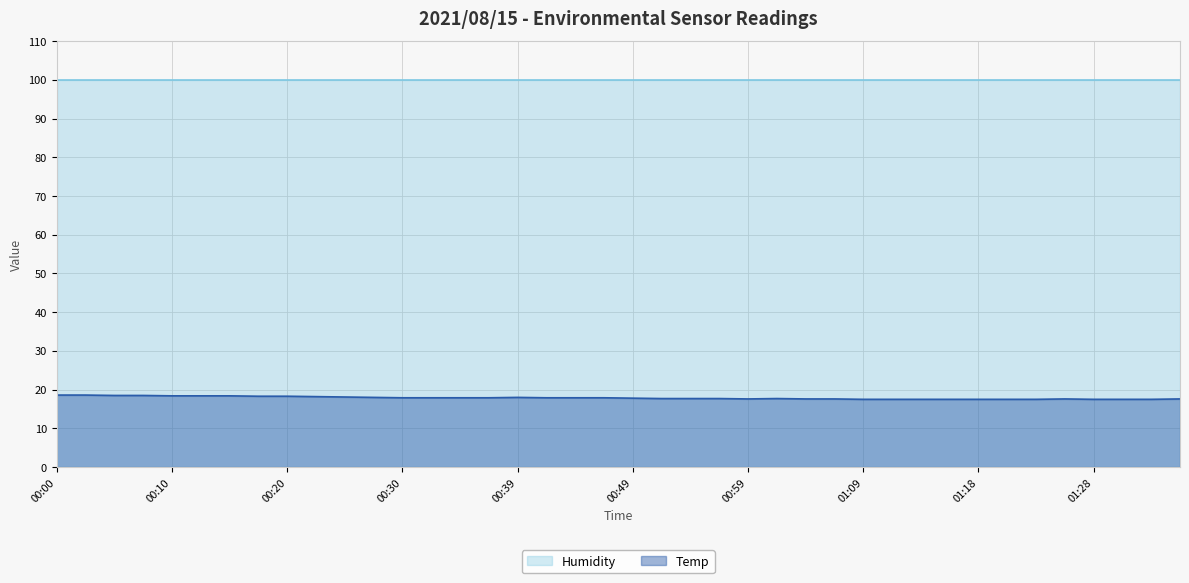

Rank the series by their average value, from highest to lowest.

Humidity, Temp